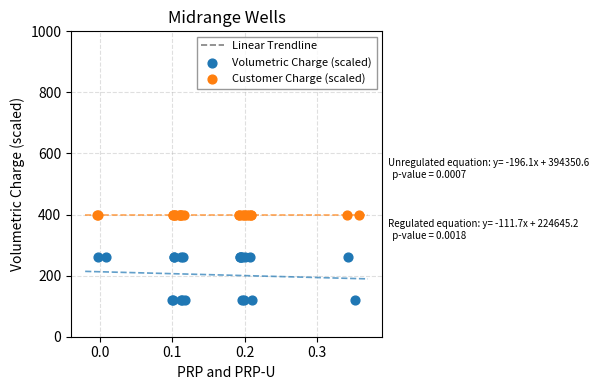

Which series contains the highest Y value?

Customer Charge (scaled)